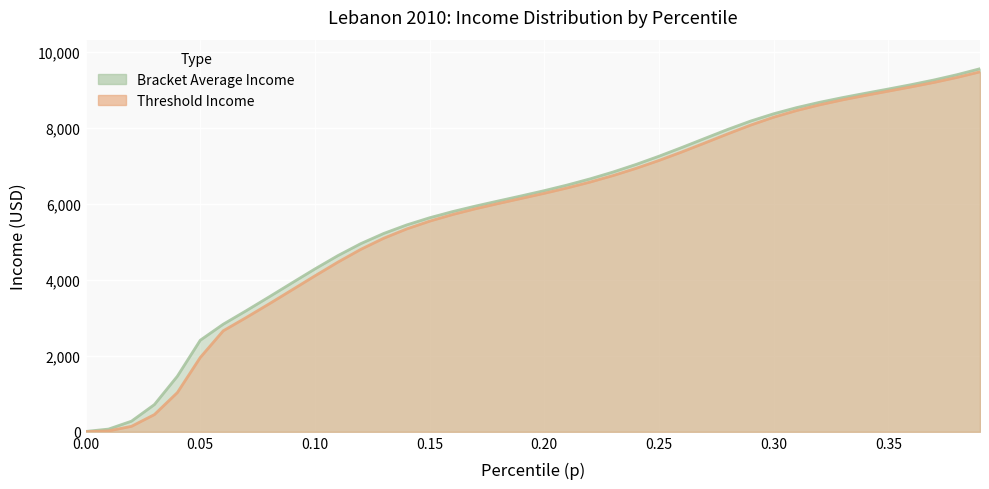

True or false: thr has more than 0 interior local peaks.

False